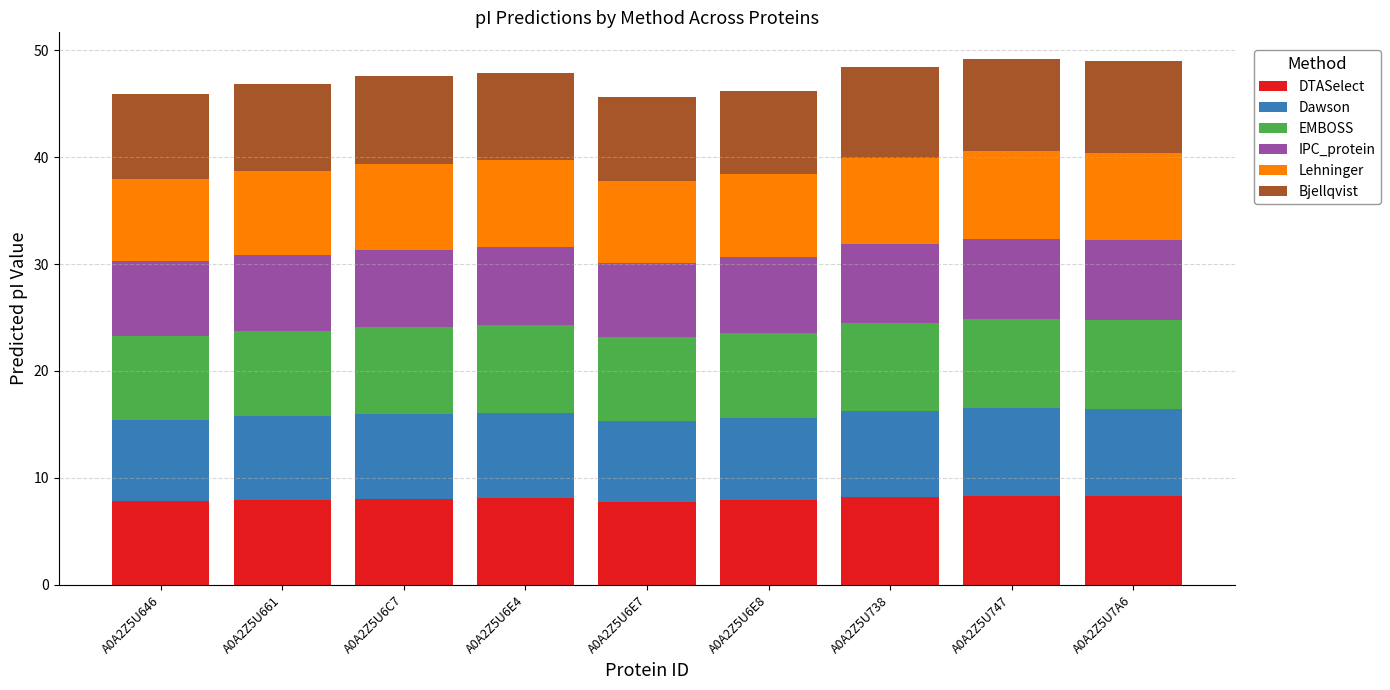

Is it true that DTASelect equals 11.3 at A0A2Z5U6E7?

False